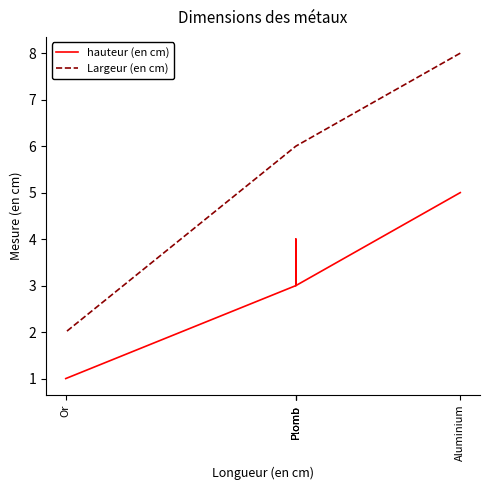

Which label corresponds to the smallest value in the chart?

Or